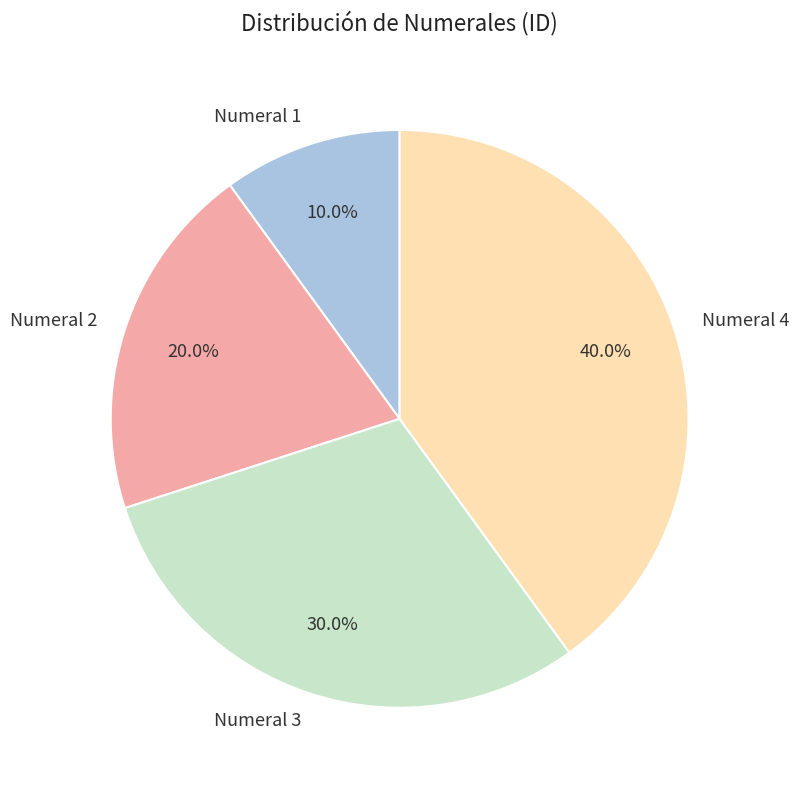

How many slices are in this pie chart?

4